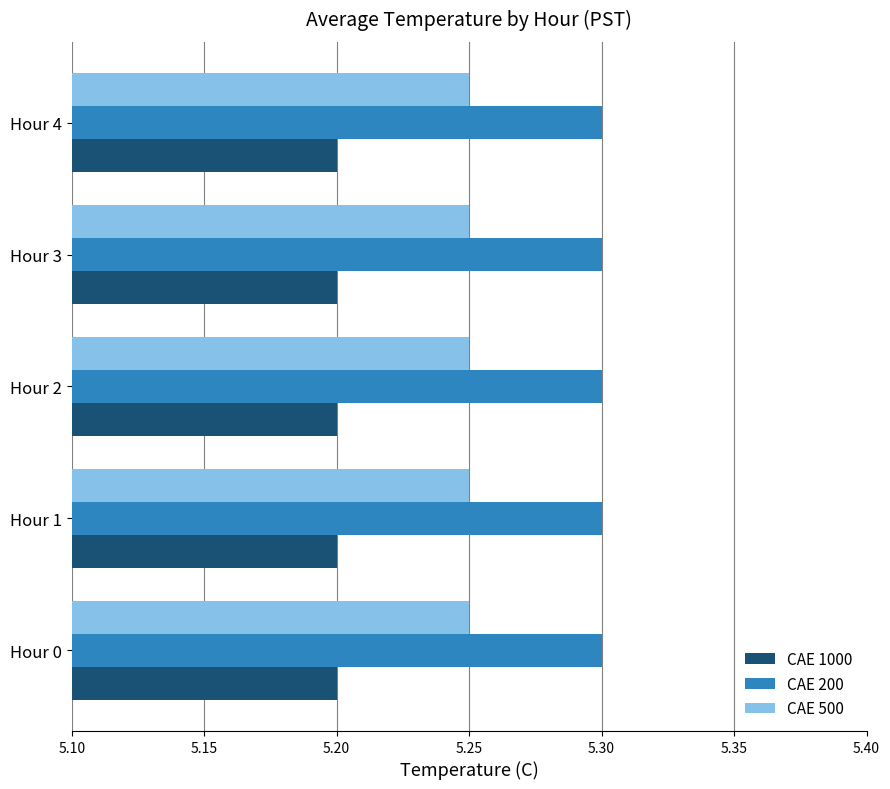

Which series has the largest total across all categories?

CAE 200